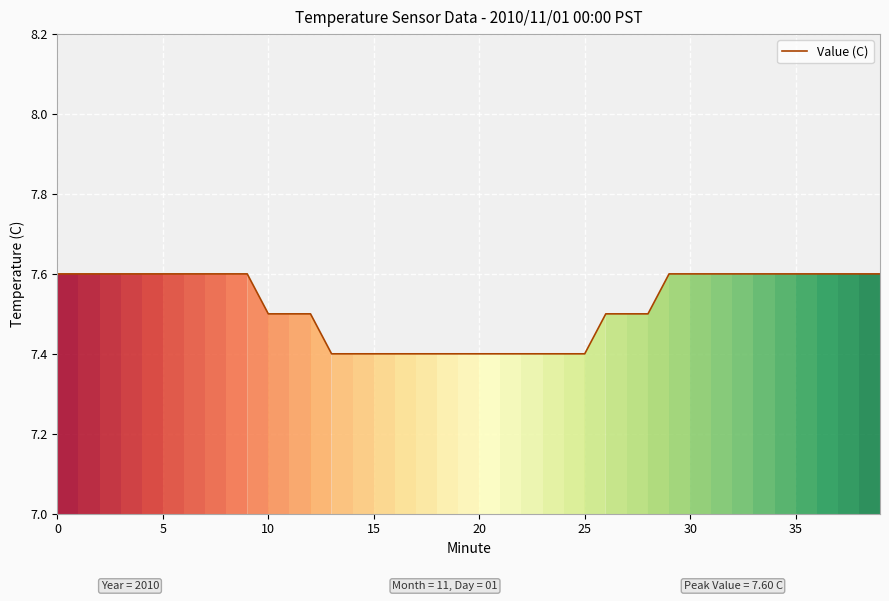

What is the maximum value shown in the chart?

7.6